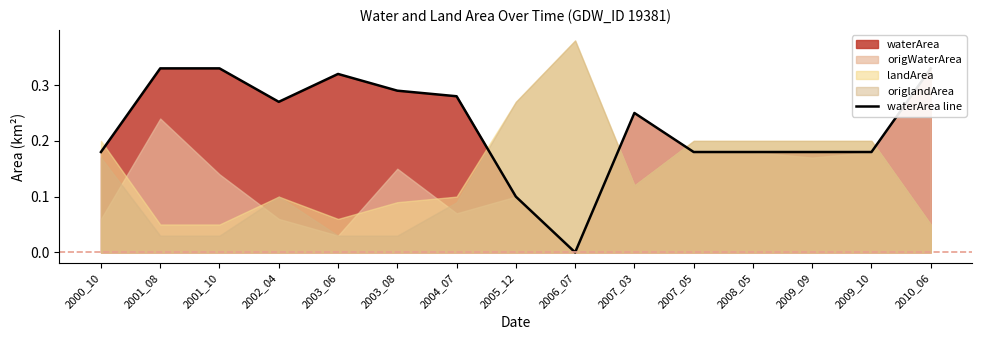

What is the value of the 7th point from the left?

0.3